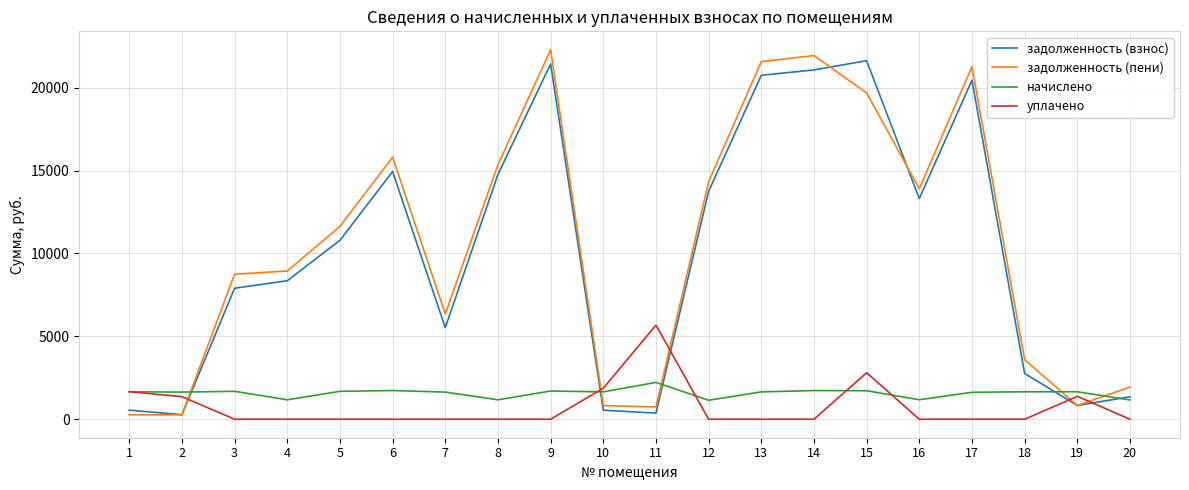

What is the total value across all series at 3?

18331.8